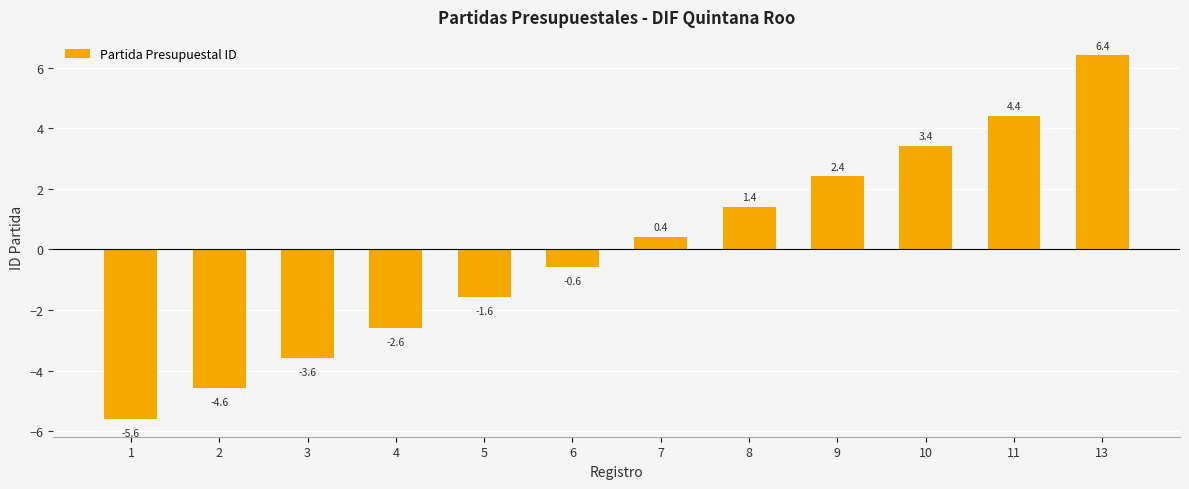

Count the number of categories in the chart.

12